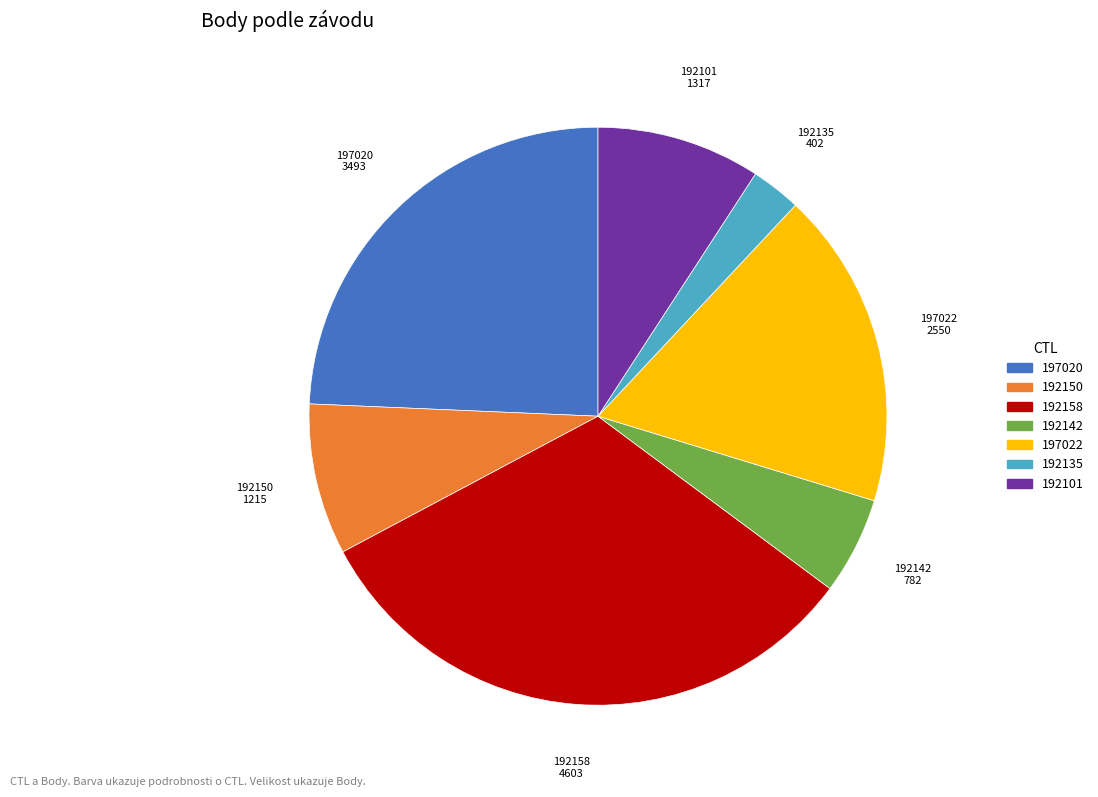

Does any single category account for the majority?

No